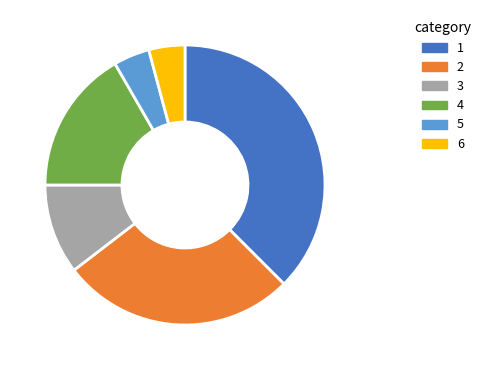

Is there a majority slice in this chart?

No